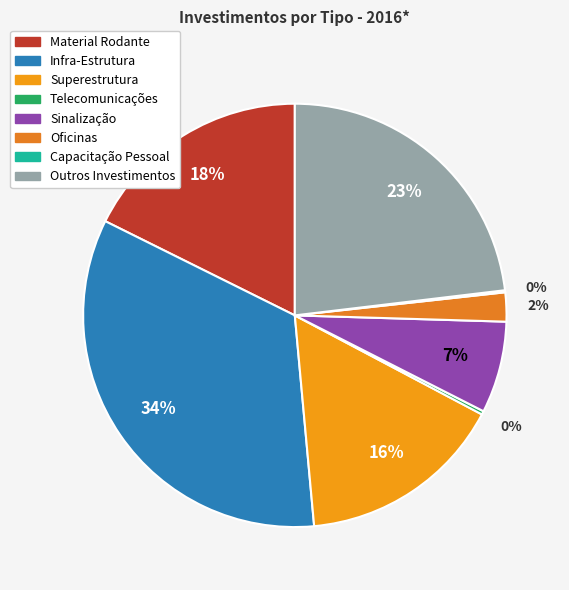

Which category has the smallest portion of the pie?

Capacitação Pessoal